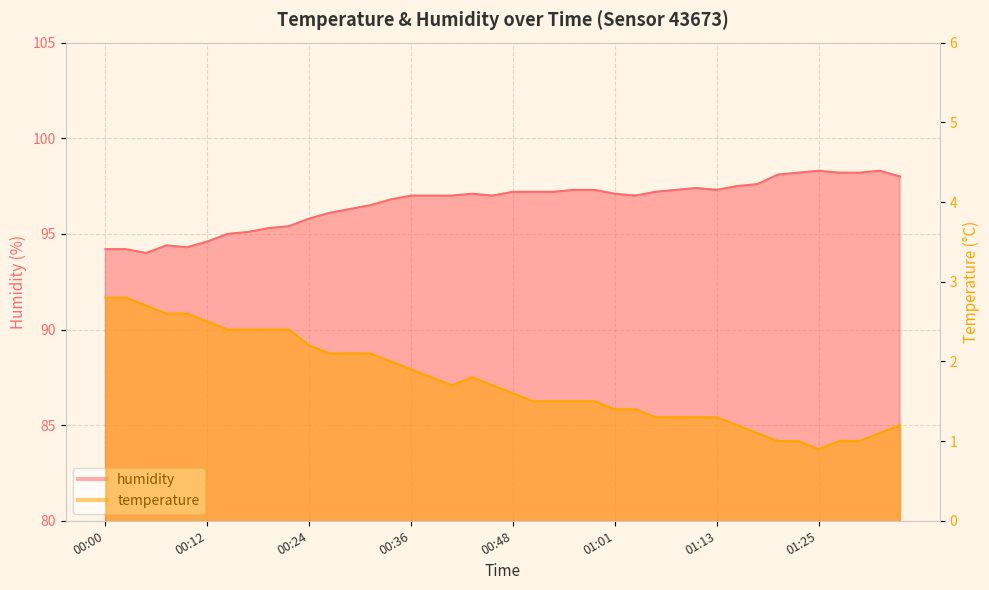

Reading right to left, extract all data points from this chart.

temperature: 1.2	1.1	1.0	1.0	0.9	1.0	1.0	1.1	1.2	1.3	1.3	1.3	1.3	1.4	1.4	1.5	1.5	1.5	1.5	1.6	1.7	1.8	1.7	1.8	1.9	2.0	2.1	2.1	2.1	2.2	2.4	2.4	2.4	2.4	2.5	2.6	2.6	2.7	2.8	2.8
humidity: 98.0	98.3	98.2	98.2	98.3	98.2	98.1	97.6	97.5	97.3	97.4	97.3	97.2	97.0	97.1	97.3	97.3	97.2	97.2	97.2	97.0	97.1	97.0	97.0	97.0	96.8	96.5	96.3	96.1	95.8	95.4	95.3	95.1	95.0	94.6	94.3	94.4	94.0	94.2	94.2